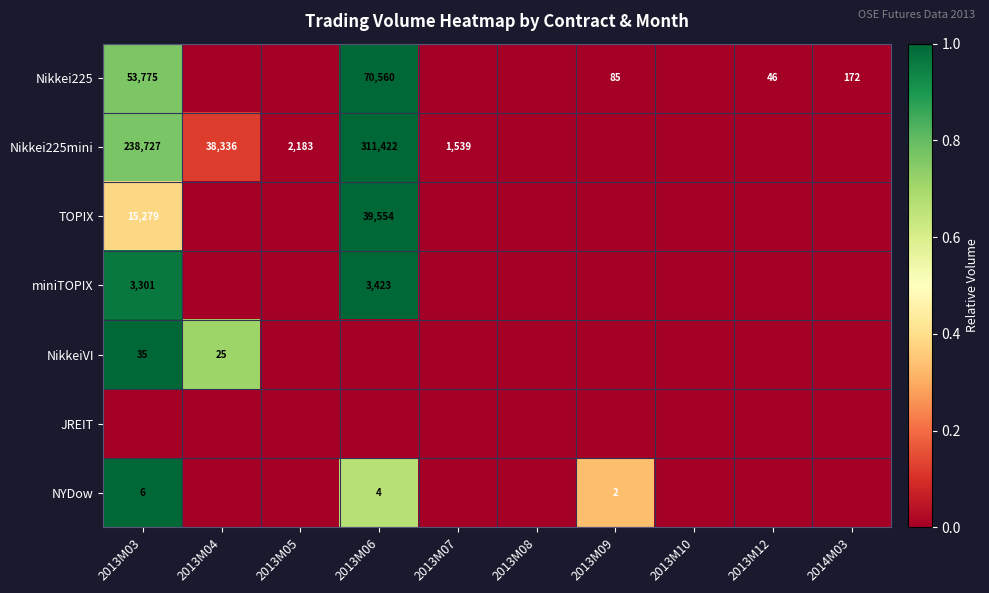

True or false: Nikkei225 has a value of 0.0 at 2013M09.

False